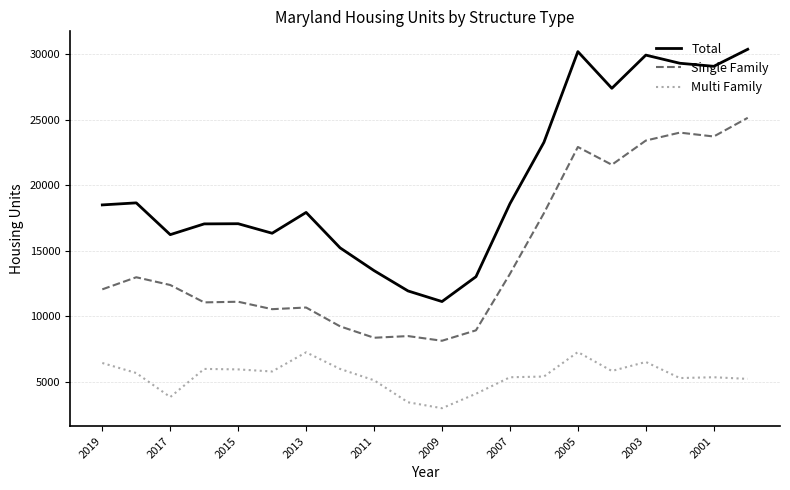

Is this an area chart (filled region under the line)?

No